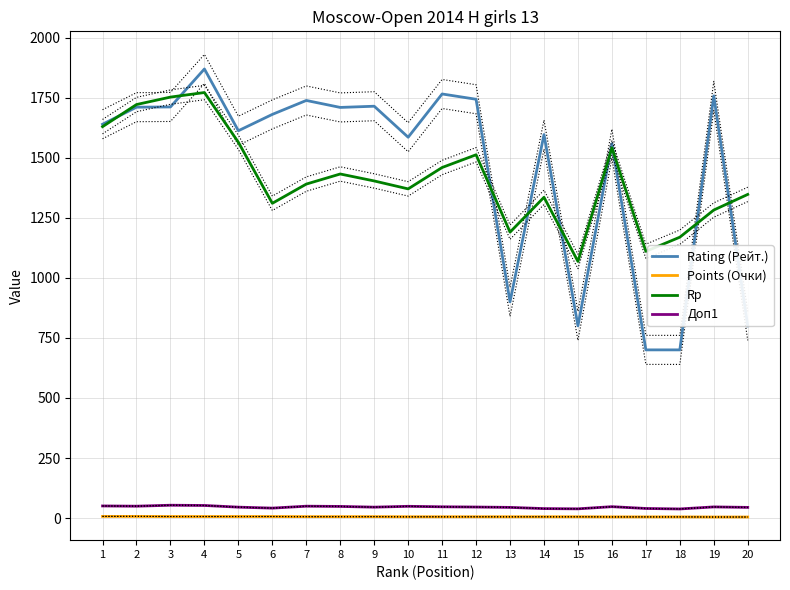

What is the average value of the Rating (Рейт.) series?

1464.3